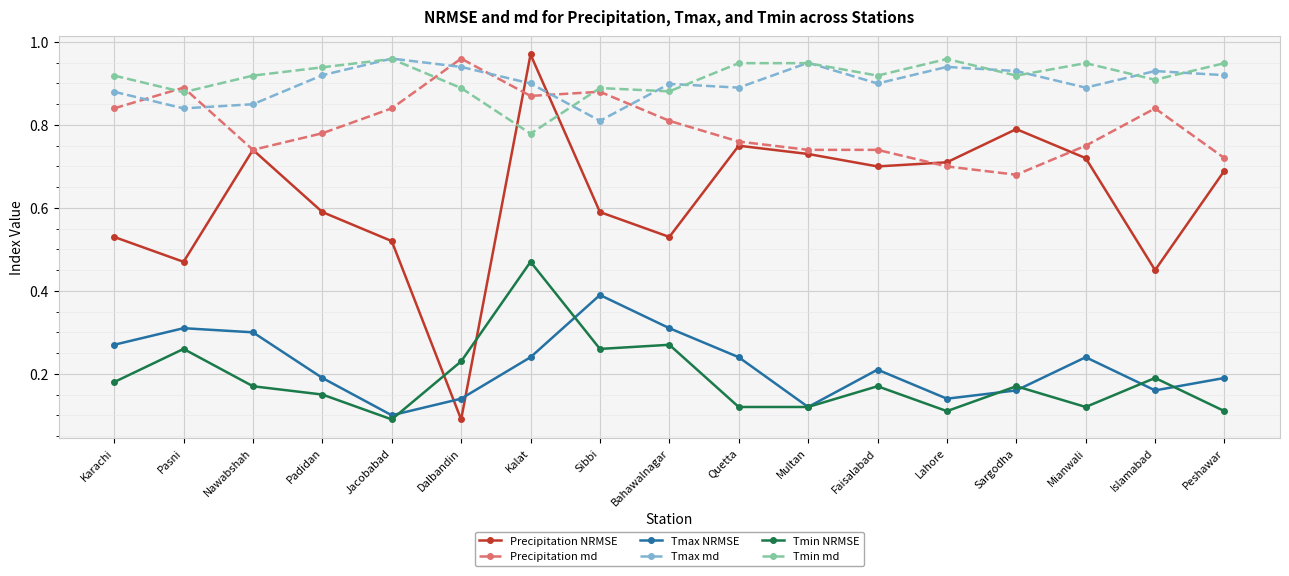

Which series has the largest range (max minus min)?

Precipitation NRMSE